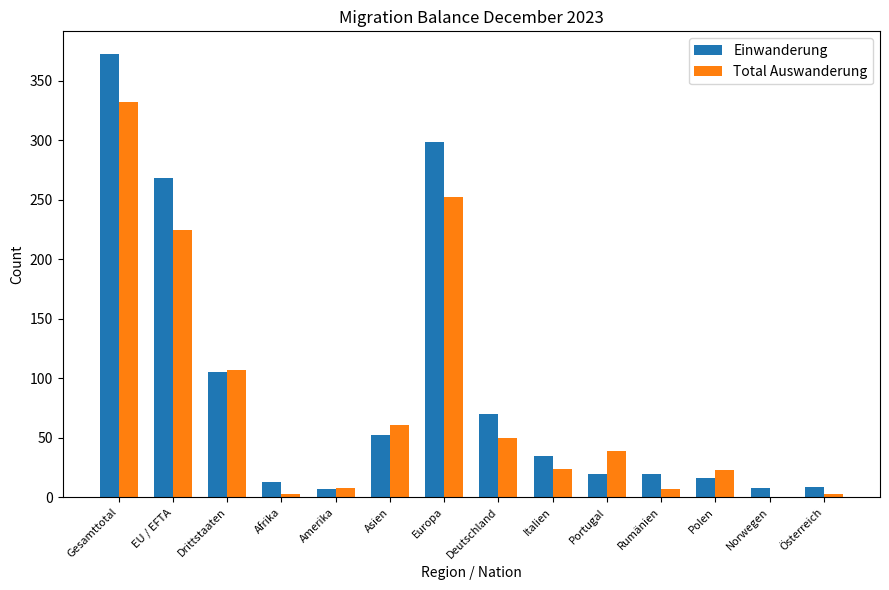

Is the value of Einwanderung at Österreich greater than the value of Total Auswanderung at Drittstaaten?

No